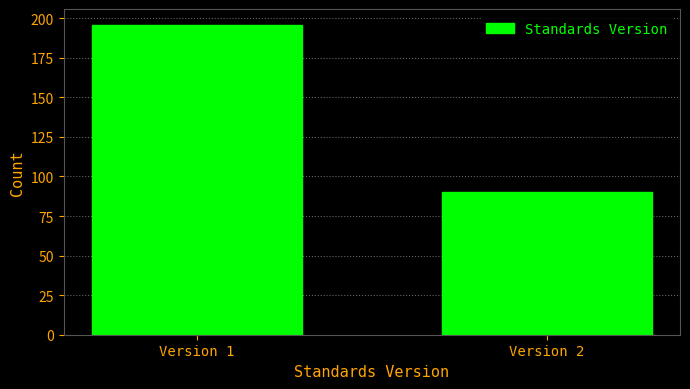

Reading left to right, transcribe all the data shown in this chart.

Version 1=196	Version 2=90